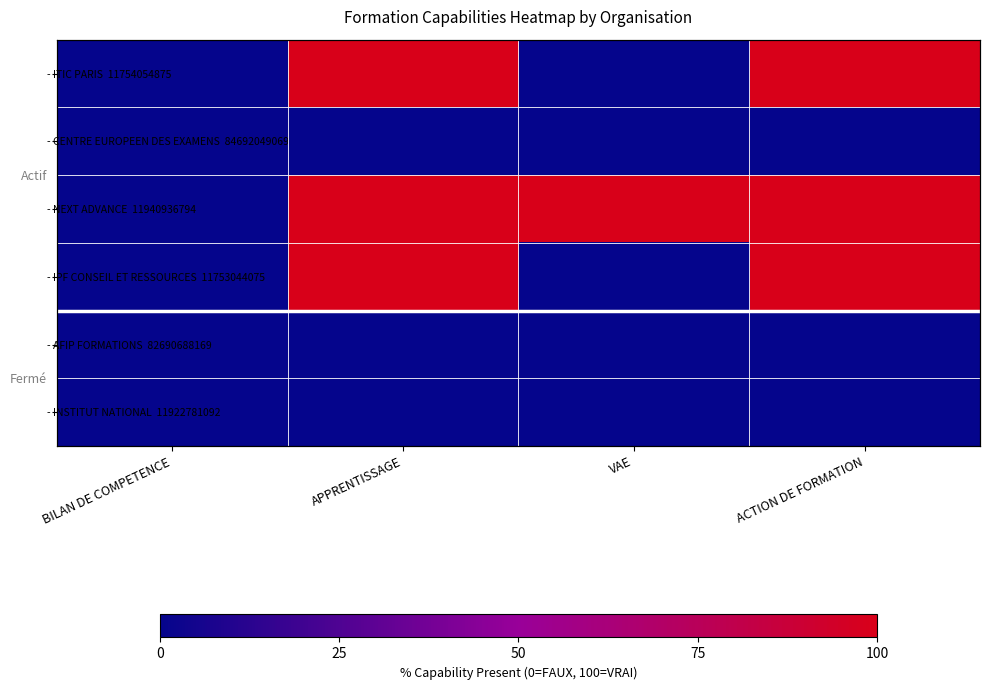

What is the total value across all series at VAE?

1